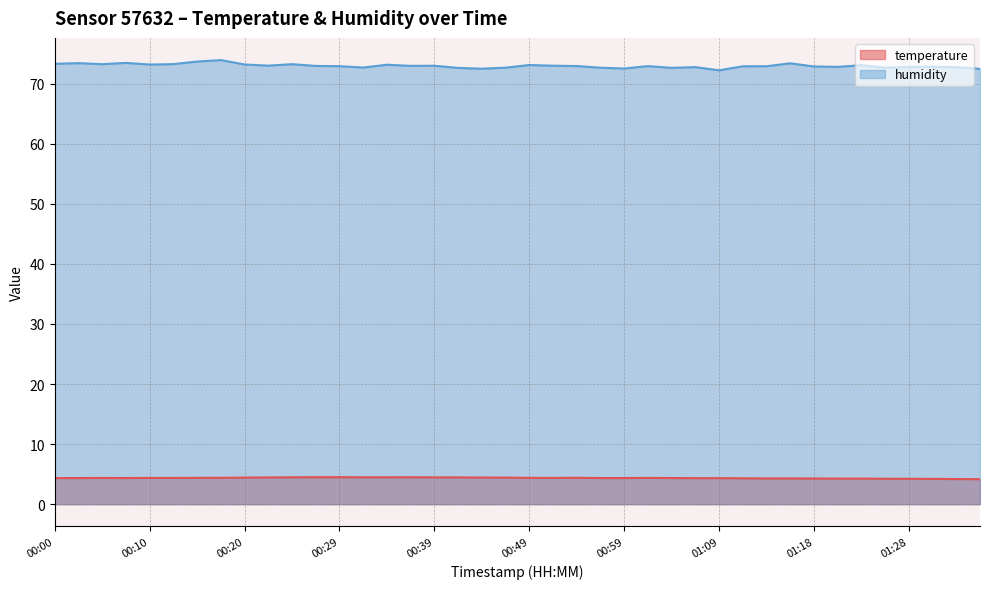

What is the greatest value displayed?

73.9